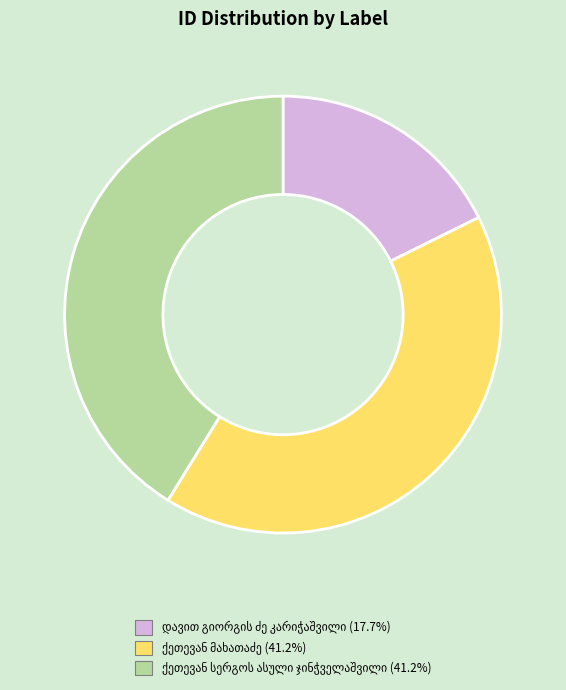

Is there any slice that represents more than half of the pie?

No